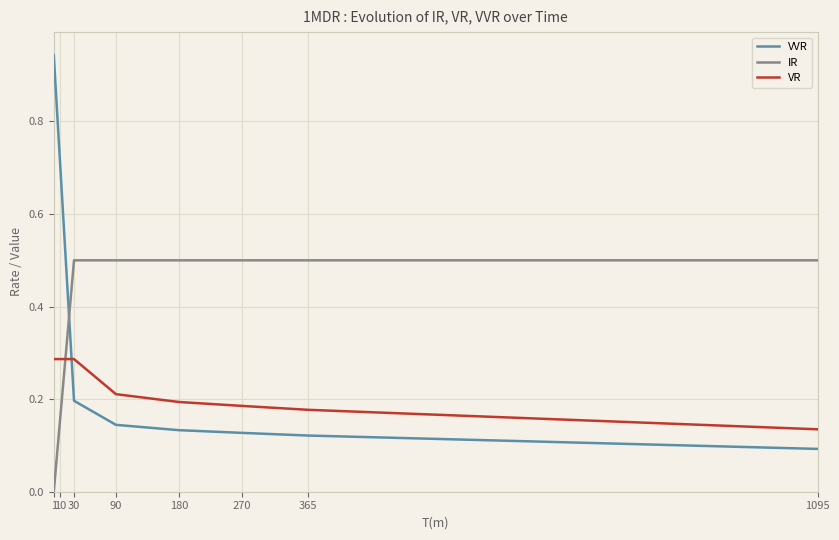

Read the IR value at 180.

0.5